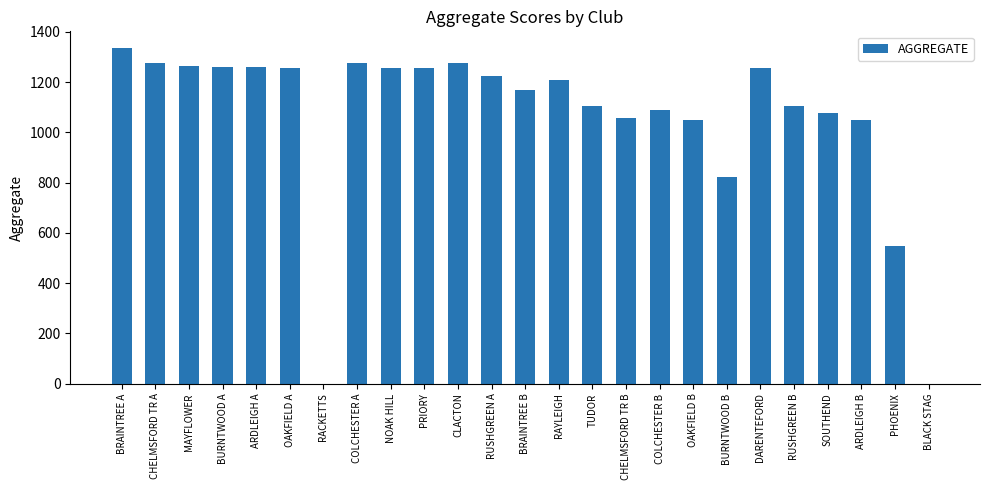

How many data points does each series have?

25